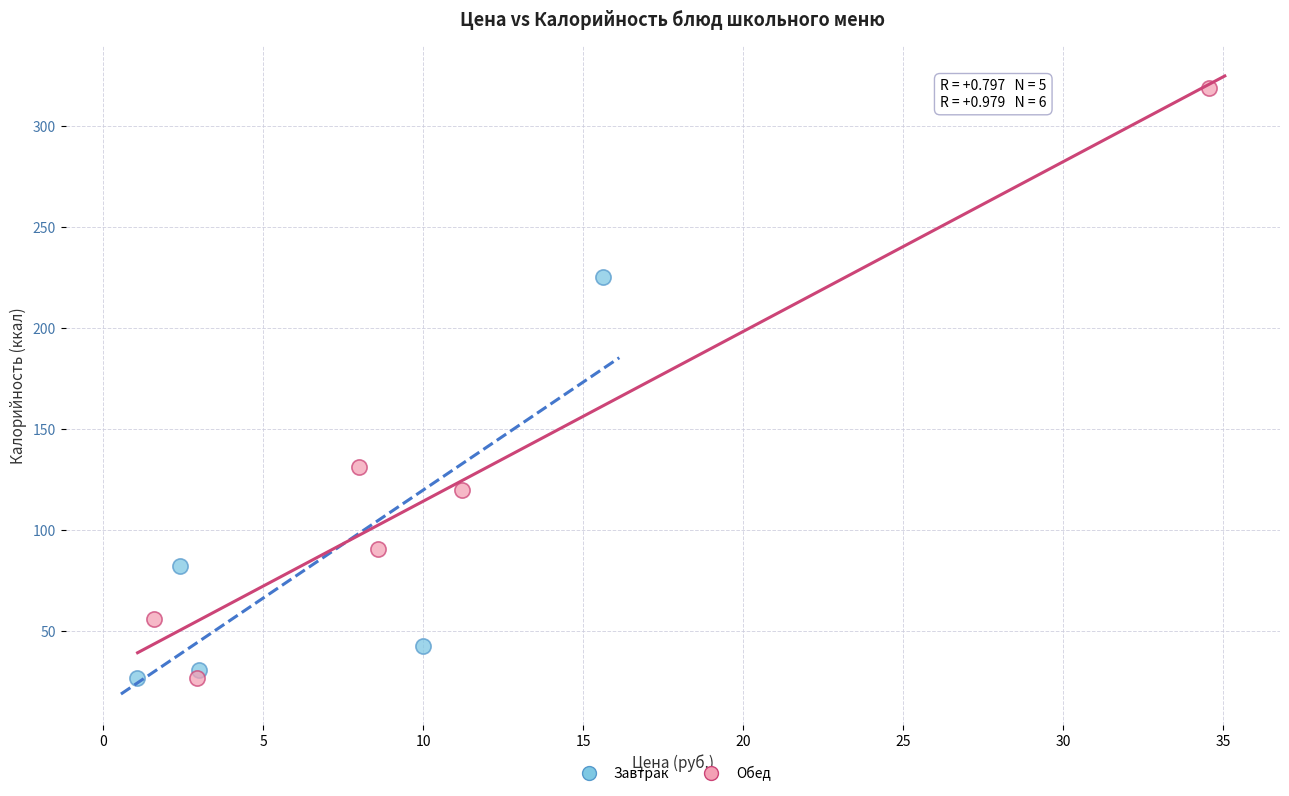

Which series contains the highest Y value?

Обед